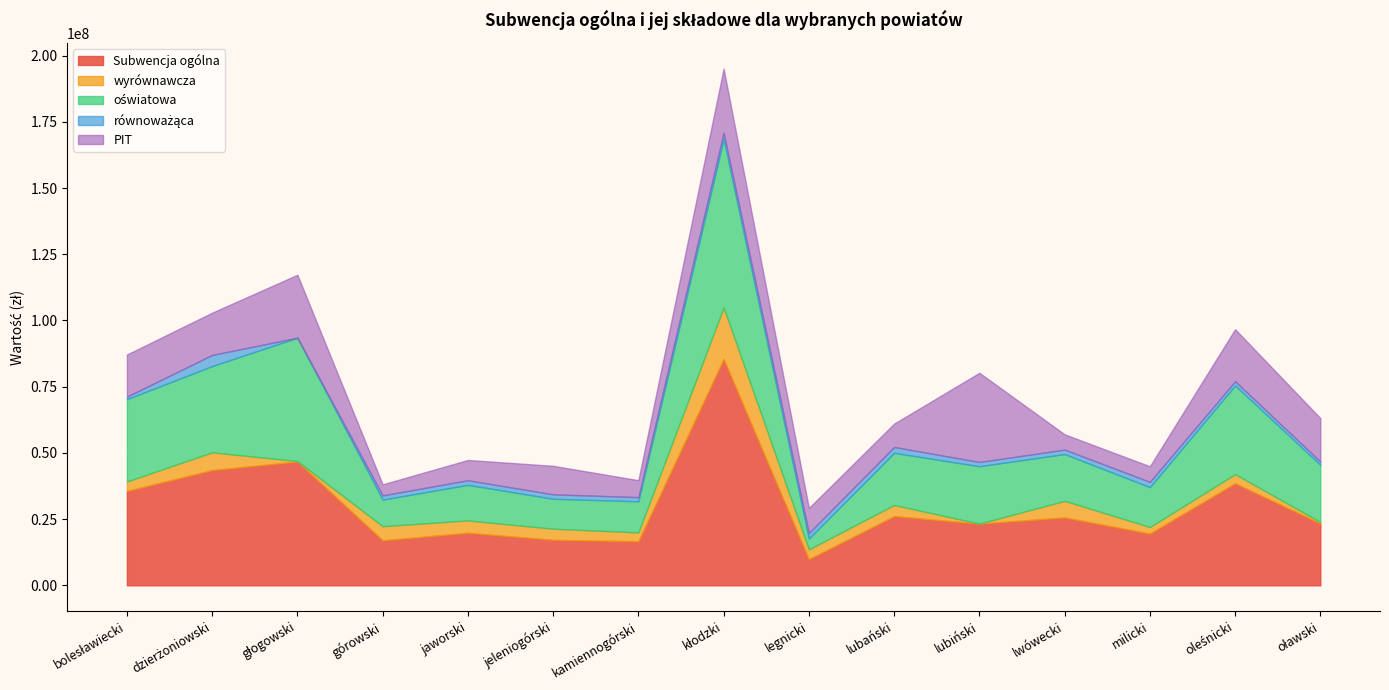

What position from the left is górowski?

4